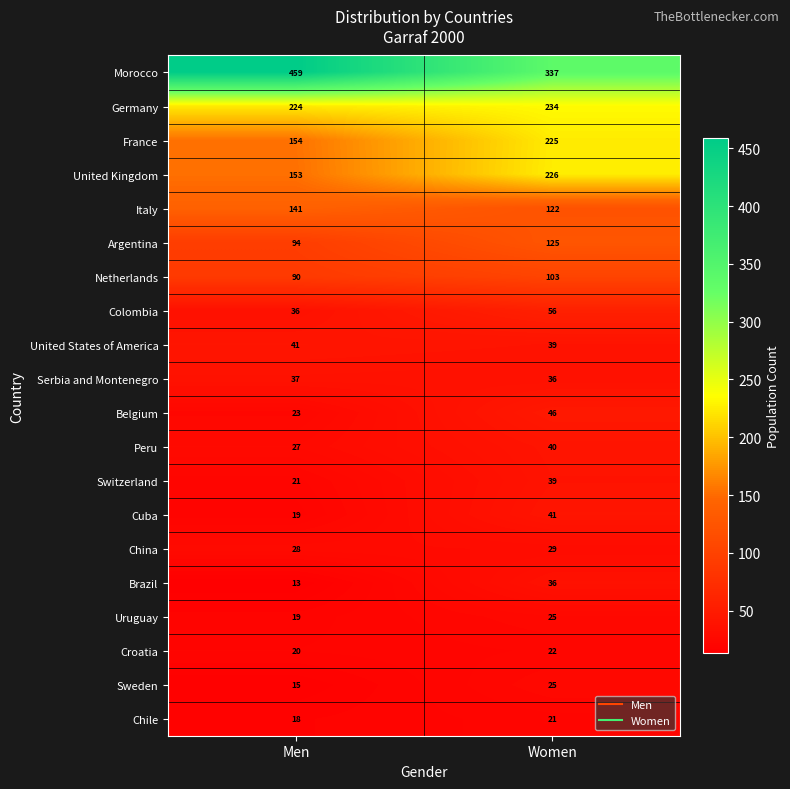

Which series has the largest total across all categories?

Morocco